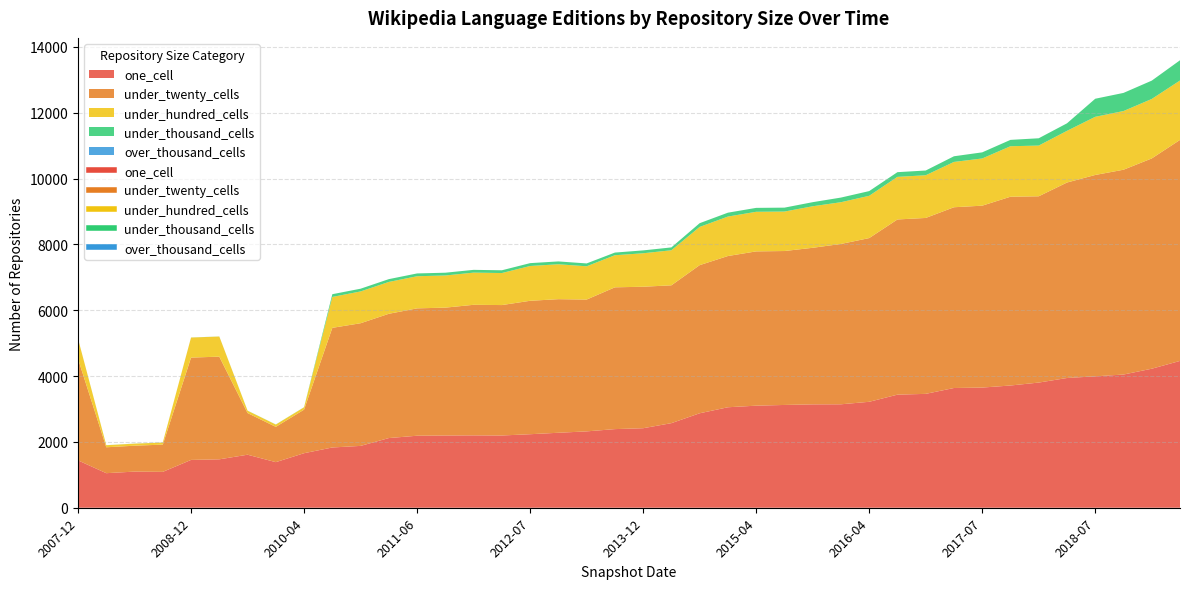

At which label does one_cell reach its peak?

2019-04